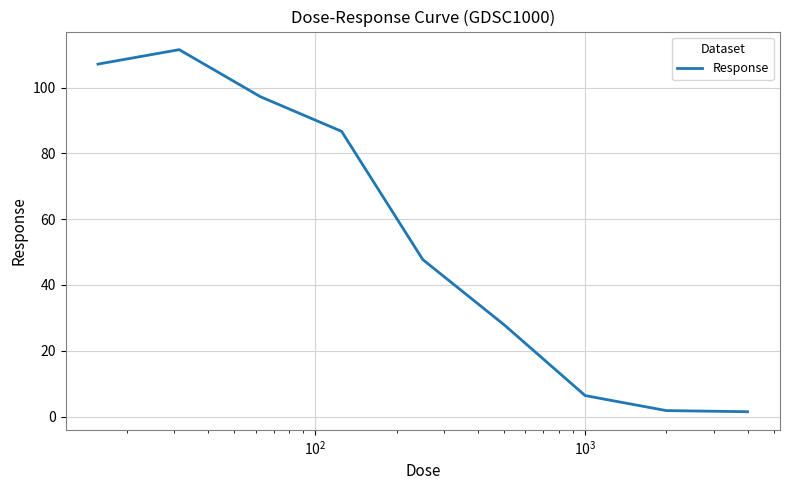

True or false: there are more than 1 points higher than both neighbors.

False